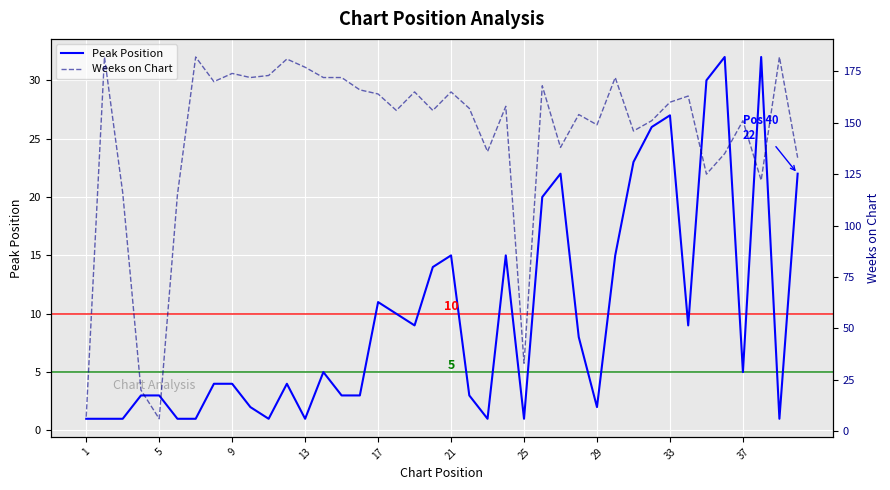

Is it true that Peak Position equals 5 at 37?

True